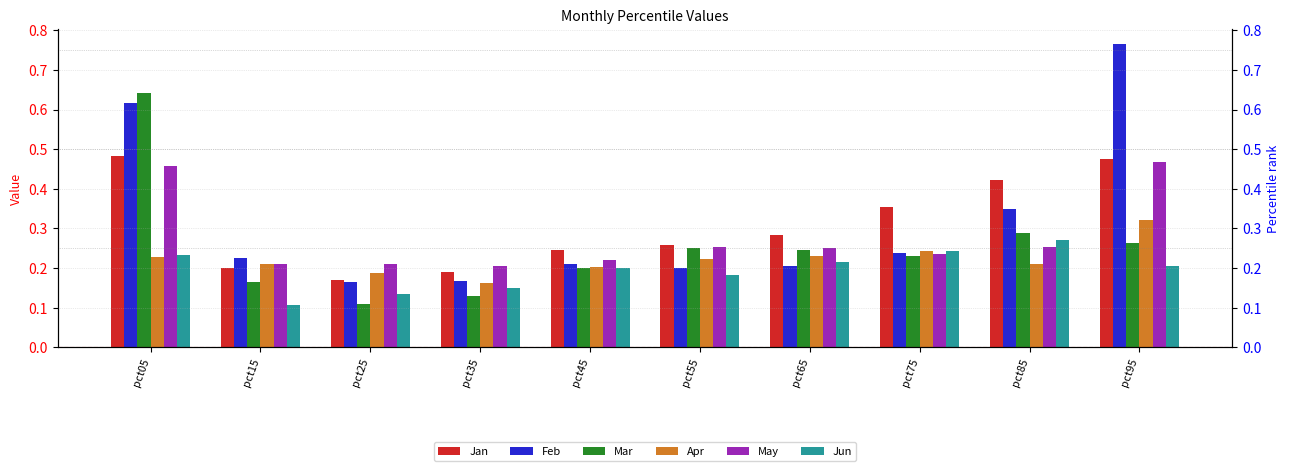

What is the value of the Feb bar at the 6th from the left?

0.2